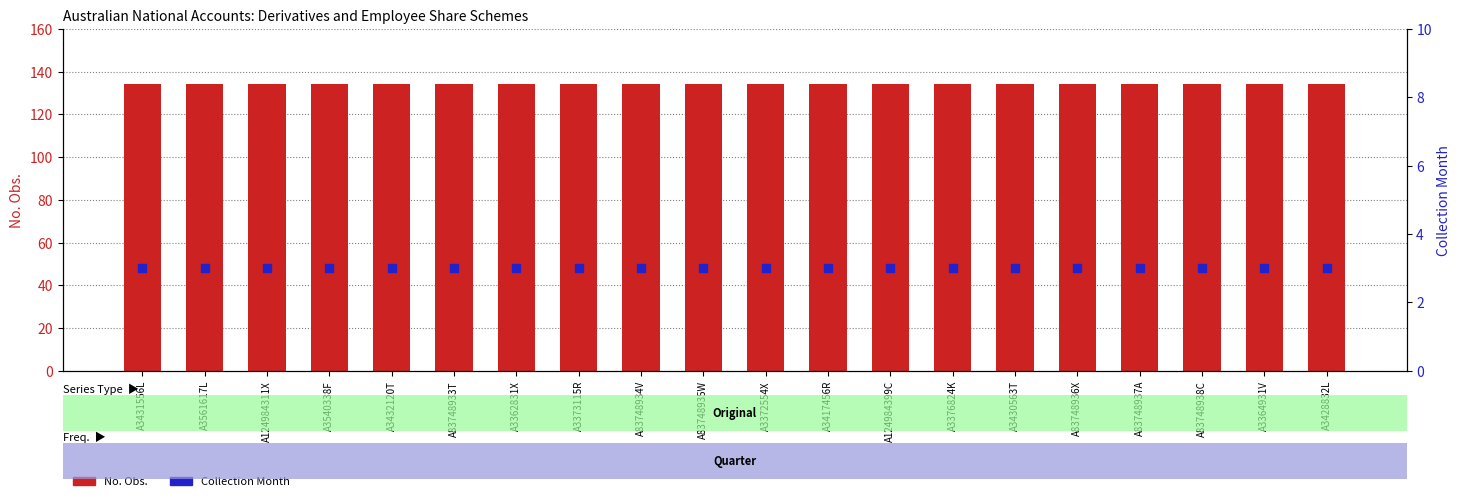

Which series contains the lowest Y value?

Collection Month